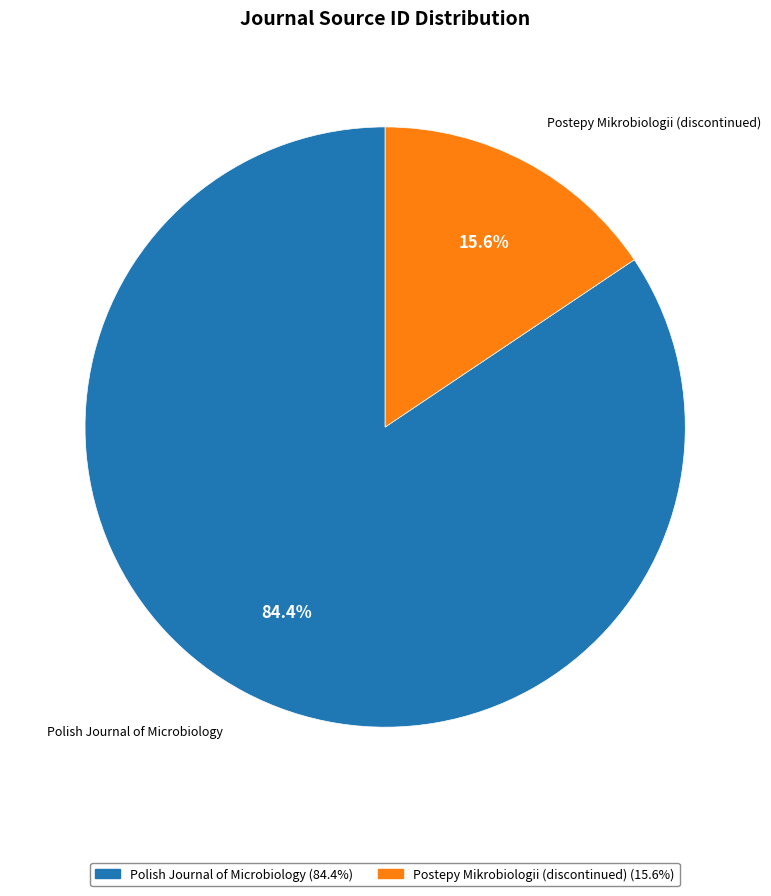

To the nearest percent, what is the average slice percentage?

50%